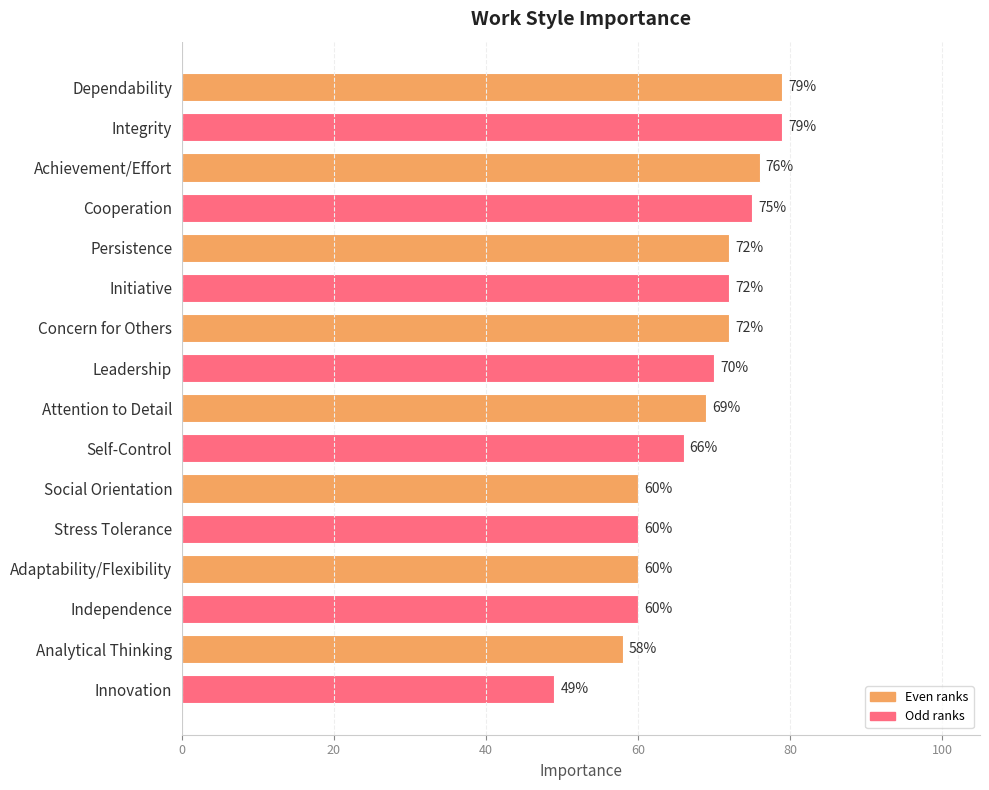

Is it true that the value at Initiative is 72?

True